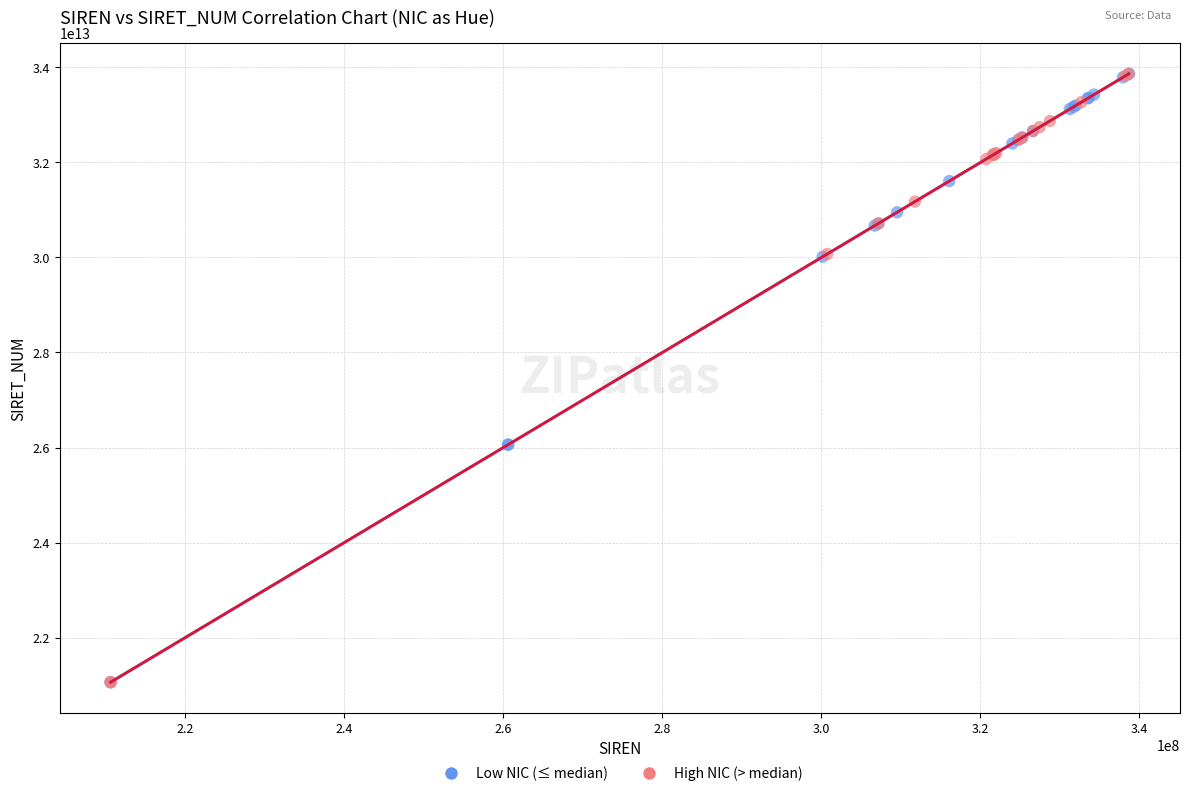

What are all the series names shown in the legend?

Low NIC (≤ median), High NIC (> median)